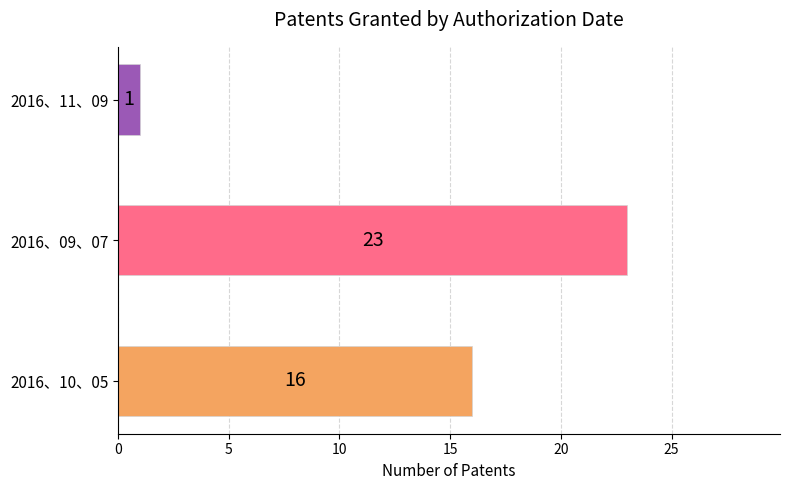

What is the sum of all values?

40